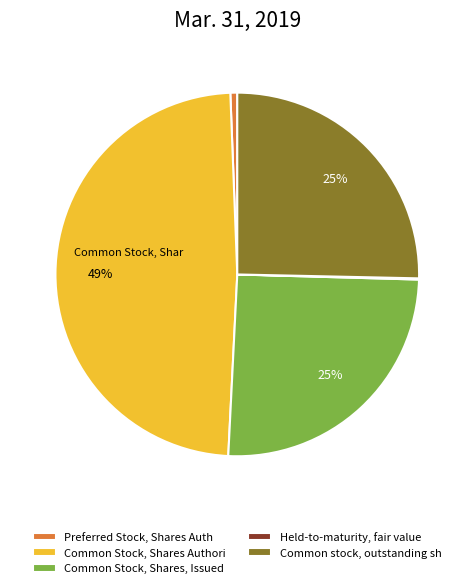

Is Common Stock, Shares Authori the majority of the pie?

No